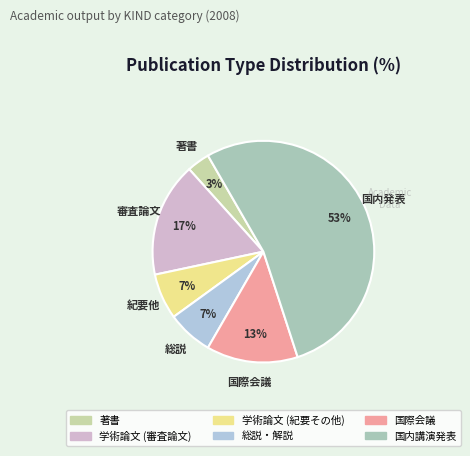

To the nearest percent, what is the average slice percentage?

17%